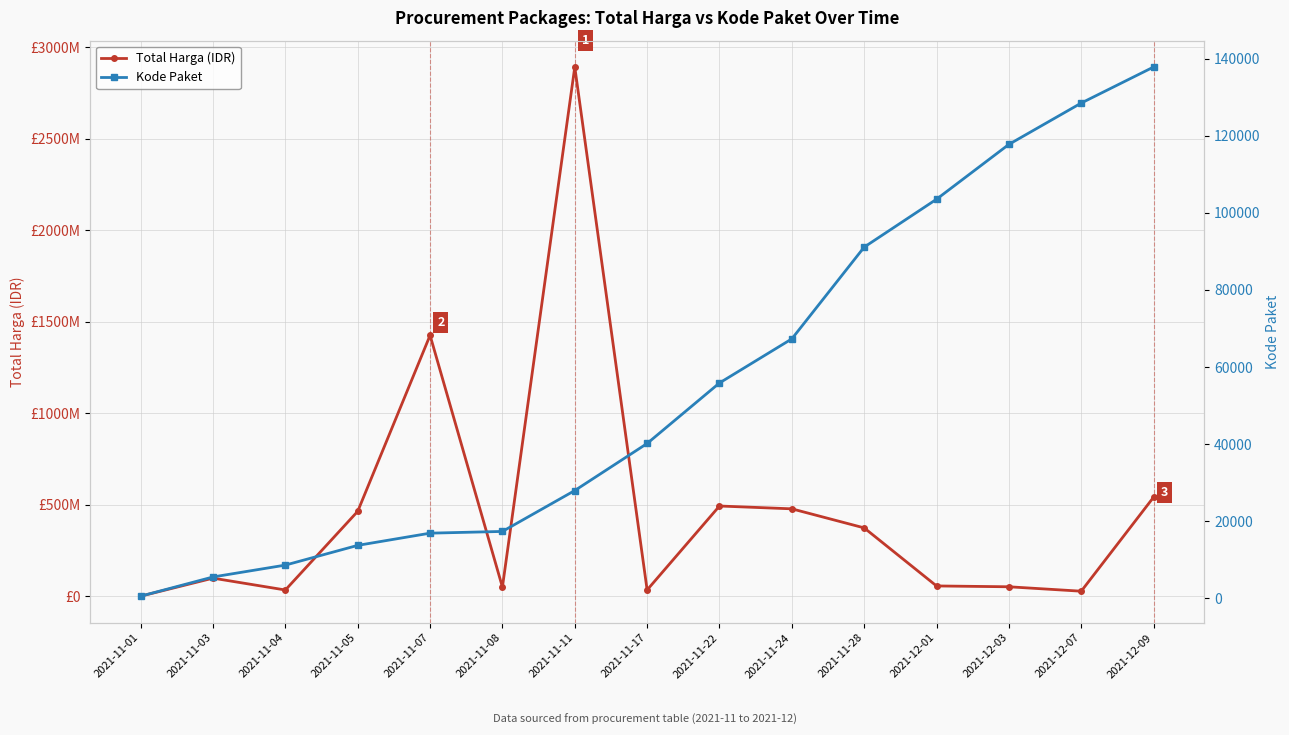

True or false: Kode Paket and Total Harga (IDR) cross at least once.

False